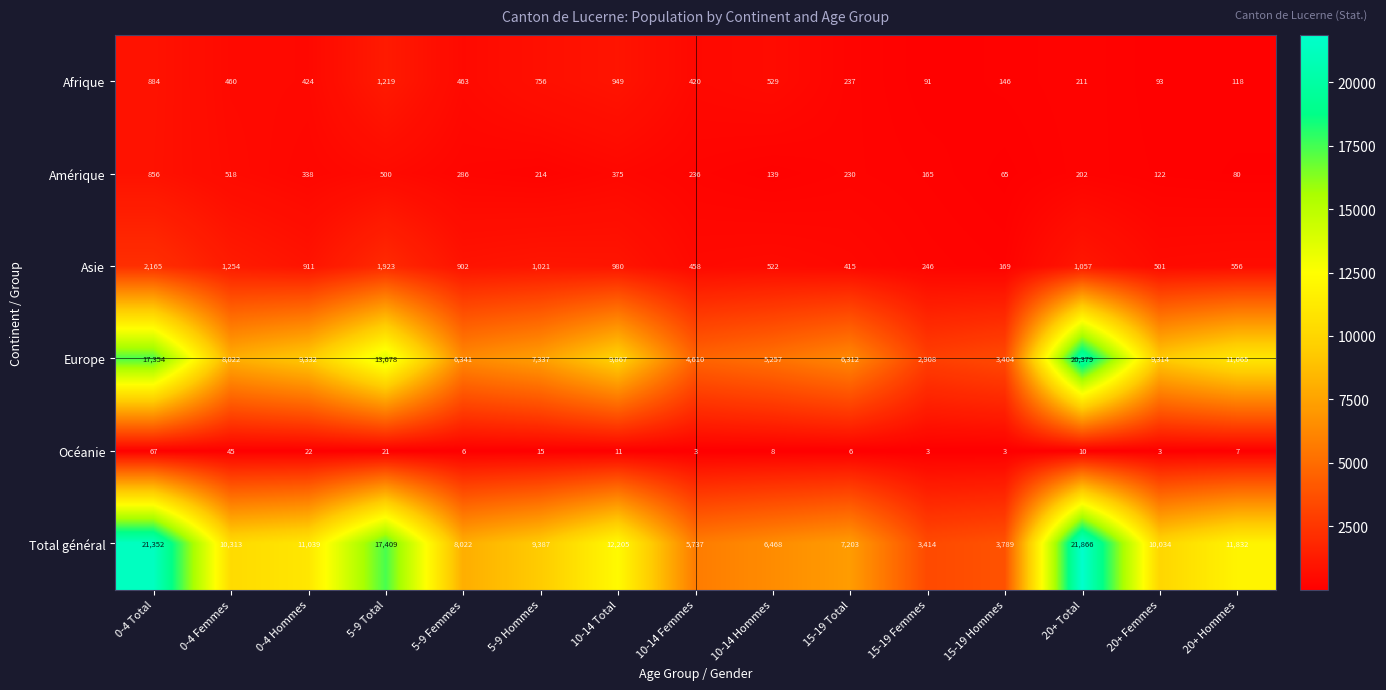

Is it true that Europe equals 6367 at 20+ Hommes?

False